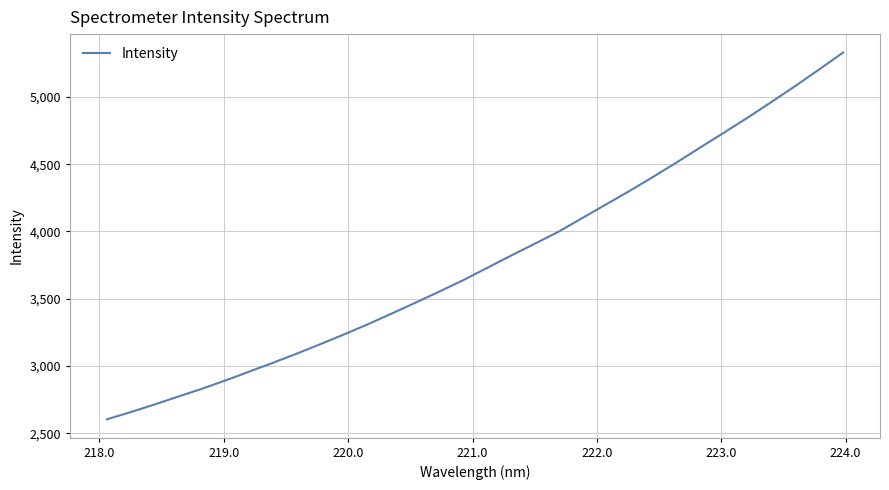

What is the difference between the second highest and second lowest values?

2549.6